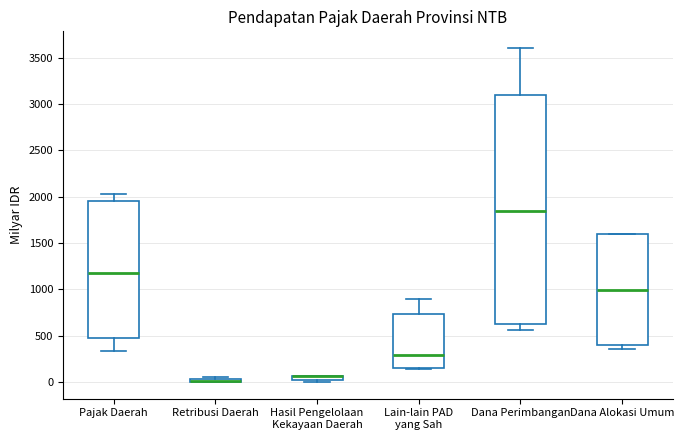

Which box is the tallest, from its lower edge to its upper edge?

Dana Perimbangan